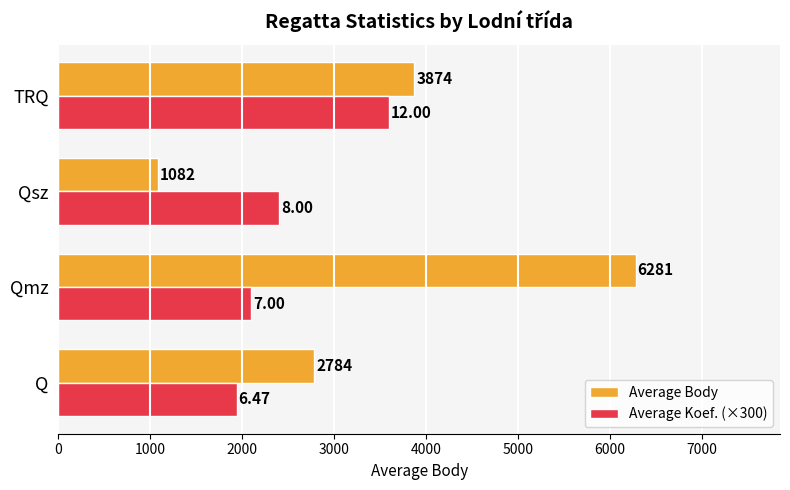

List the series in order of their peak value, lowest first.

Average Koef. (×300), Average Body